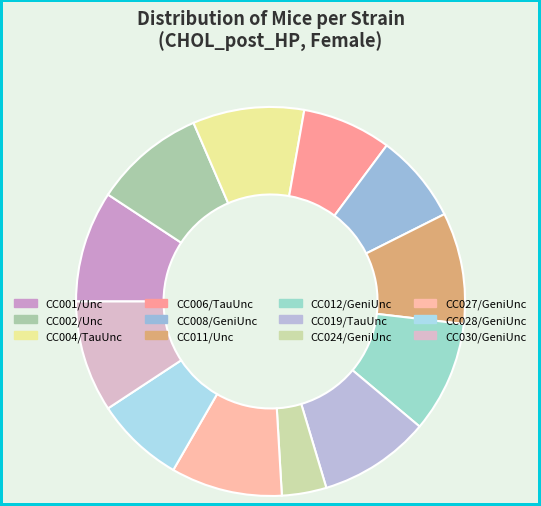

Between CC024/GeniUnc and CC002/Unc, which is larger?

CC002/Unc